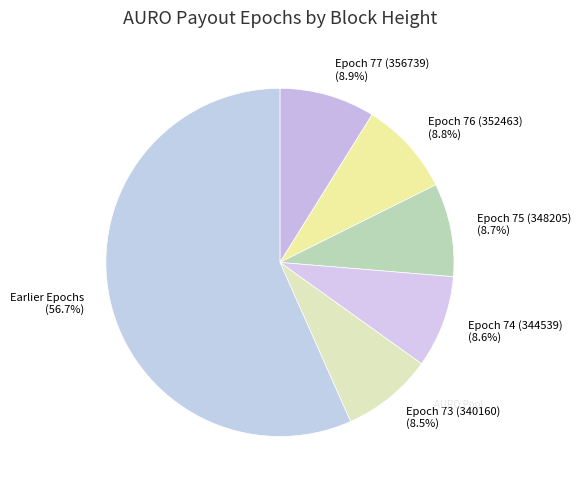

Is there any slice that represents more than half of the pie?

Yes